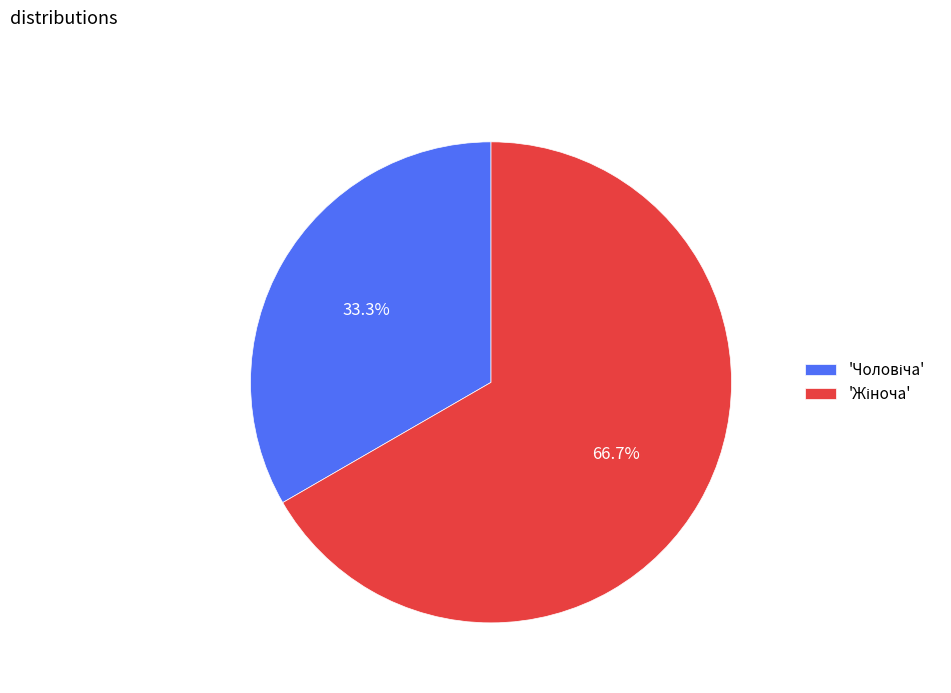

Is there a majority slice in this chart?

Yes